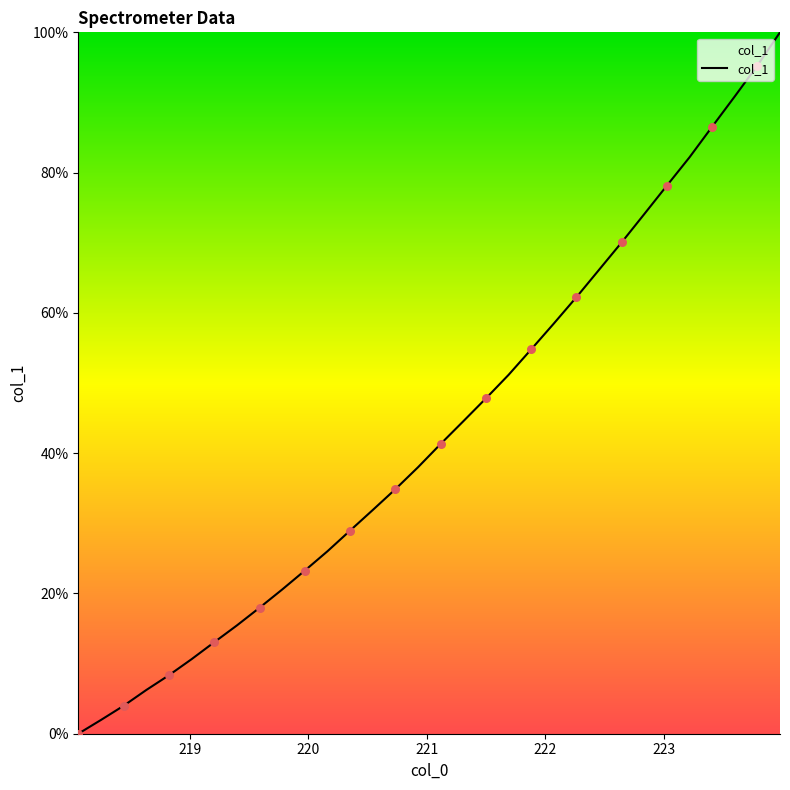

What is the greatest value displayed?

100.0